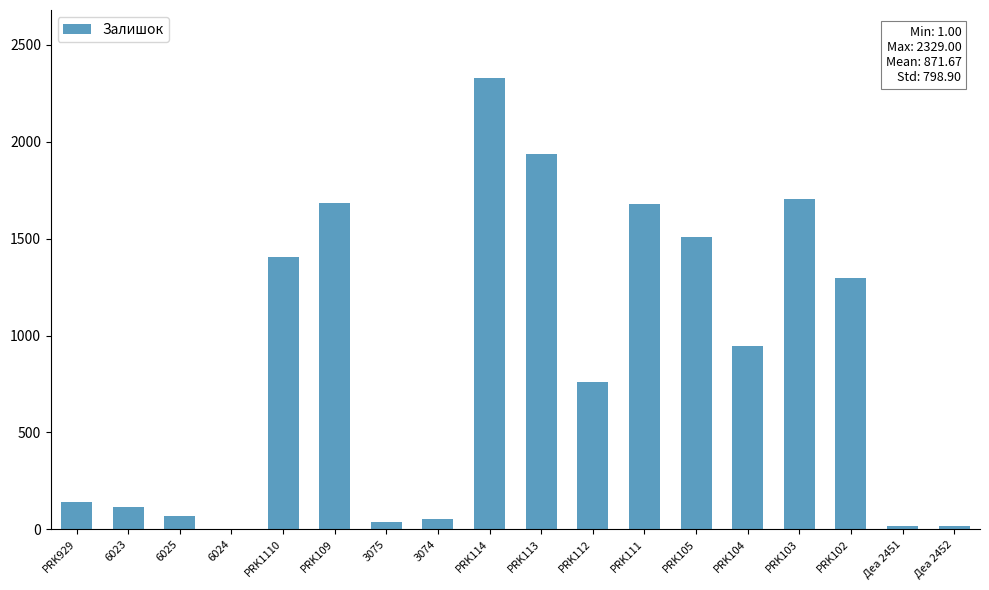

Between Деа 2452 and PRK929, which is larger?

PRK929